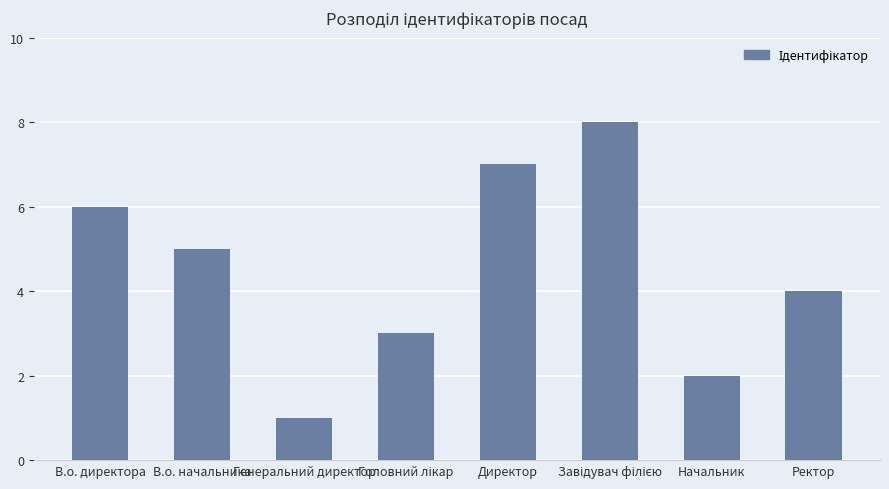

What position from the right is Директор?

4